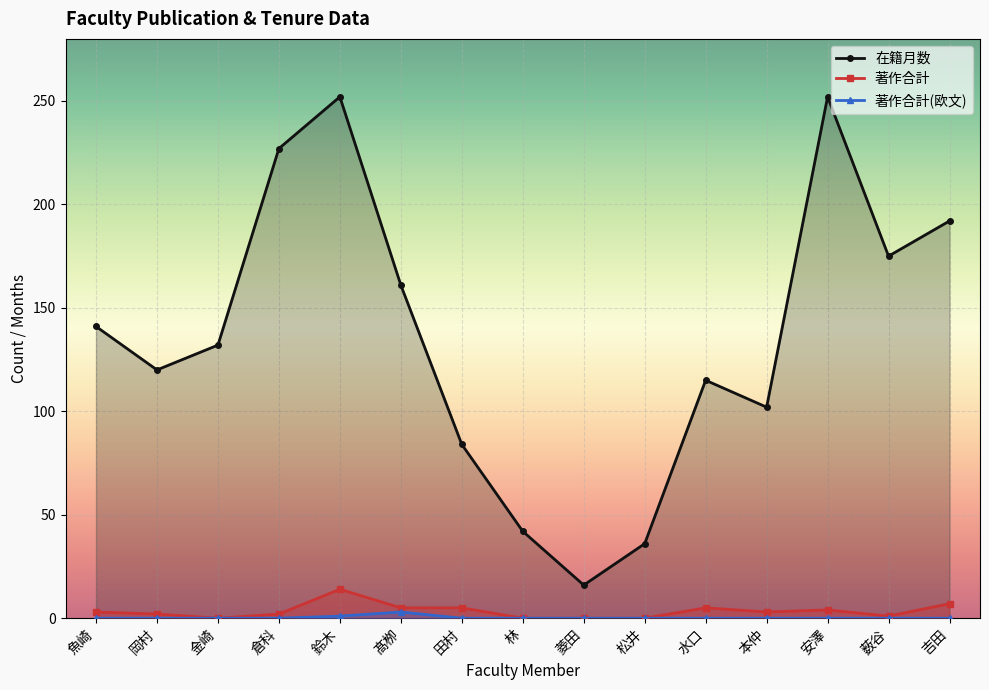

What is the label of the 6th point from the right?

松井